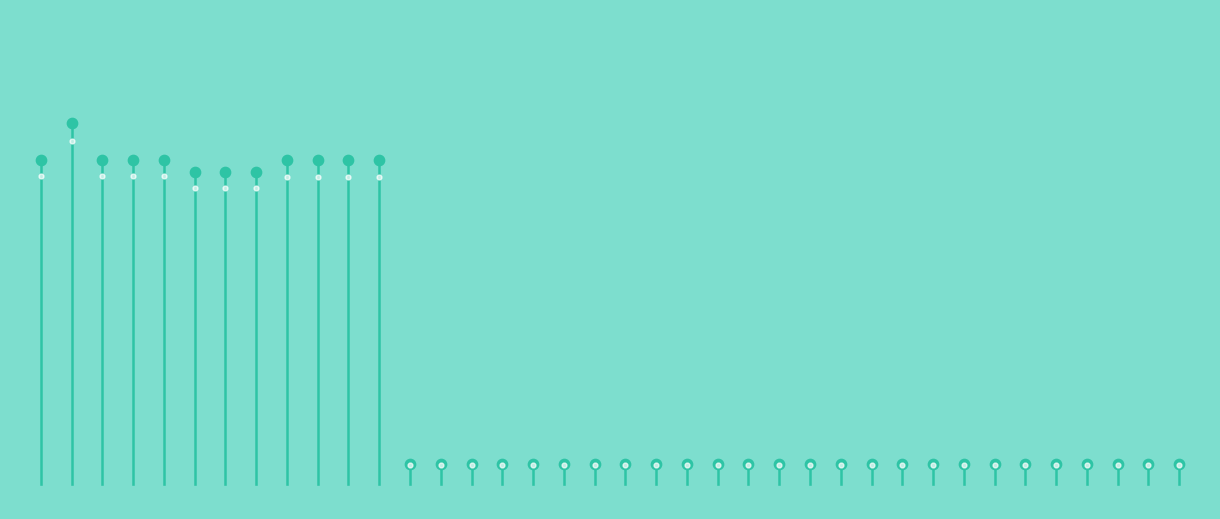

What is the change in value from 15 to 25?

-0.7